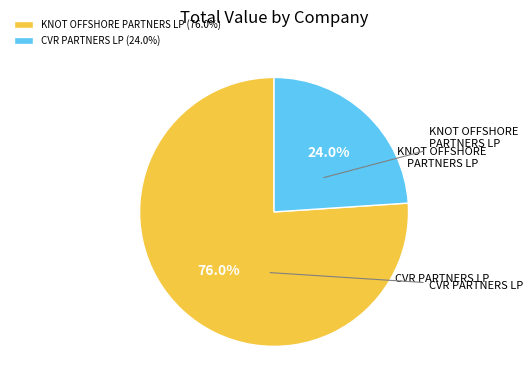

True or false: KNOT OFFSHORE PARTNERS LP accounts for 84% of the total.

False